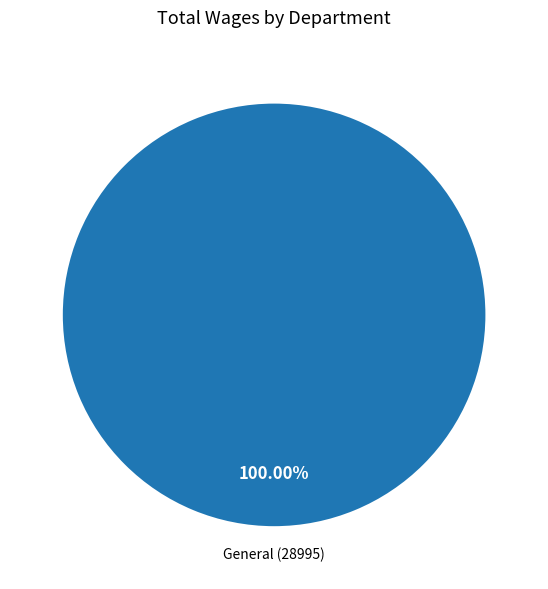

Is there any slice that represents more than half of the pie?

Yes